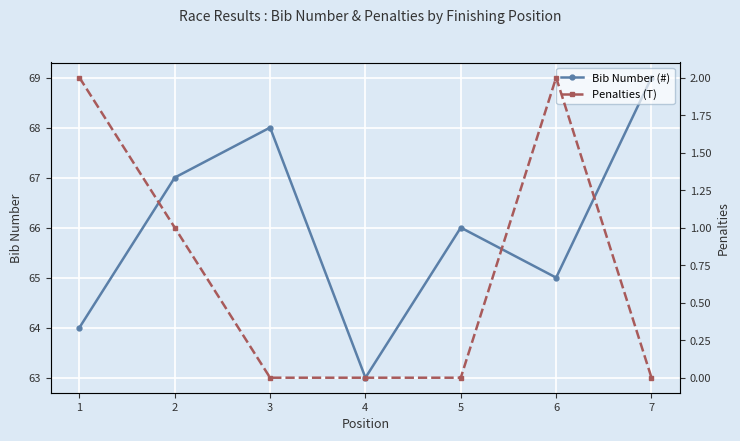

Is it true that Bib Number (#) equals 39 at 7?

False